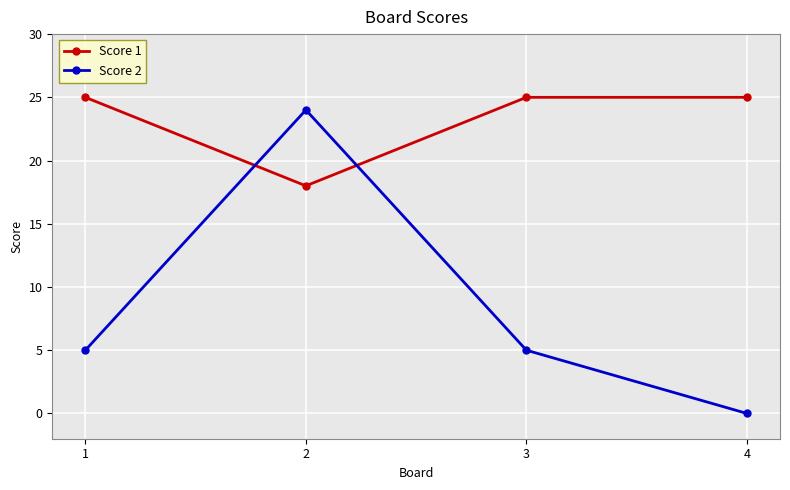

How many lines are shown in the chart?

2